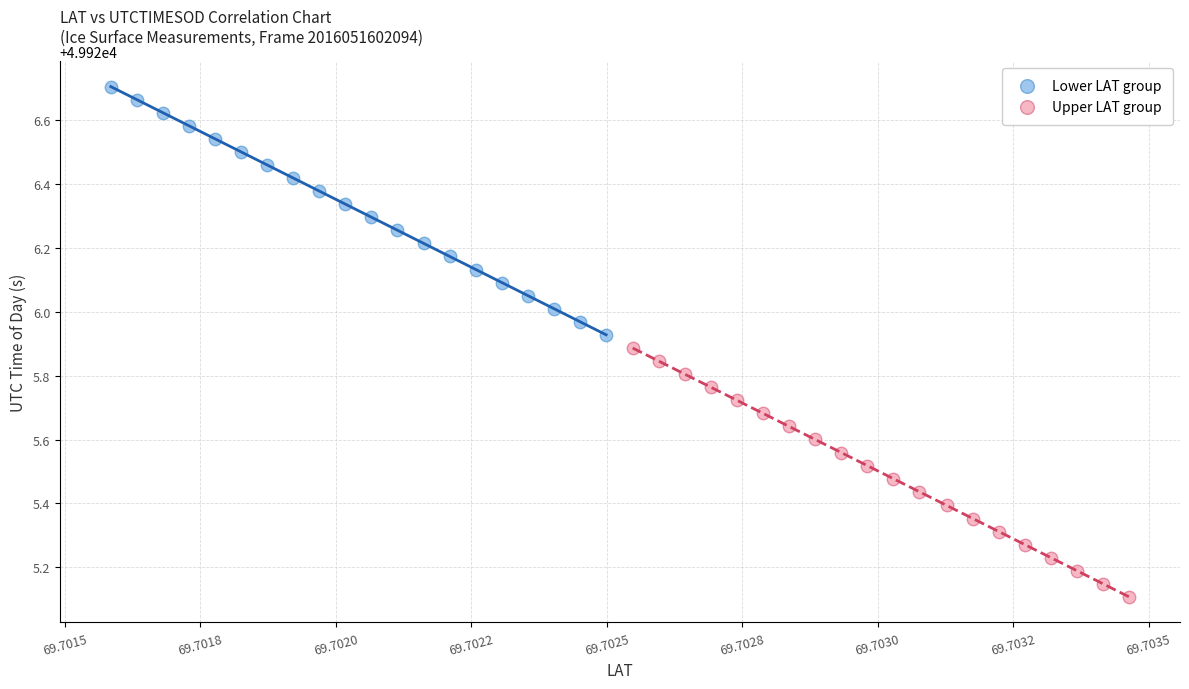

Which series has the widest spread of Y values?

Upper LAT group